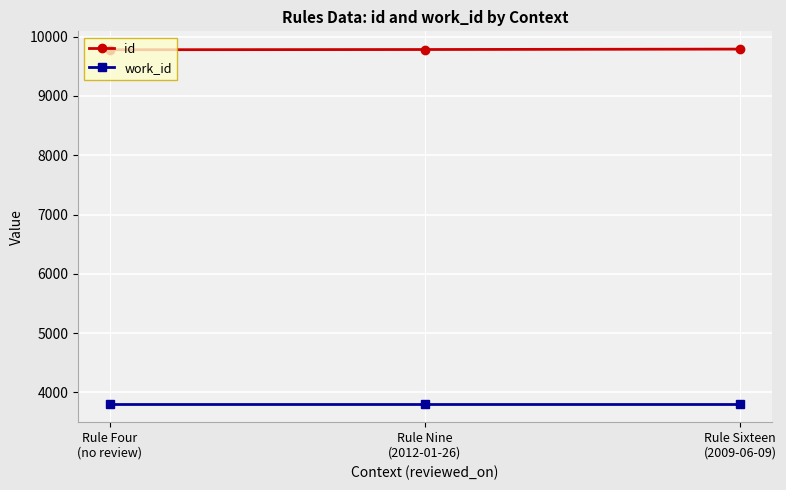

At how many categories does at least one series exceed 5164?

3